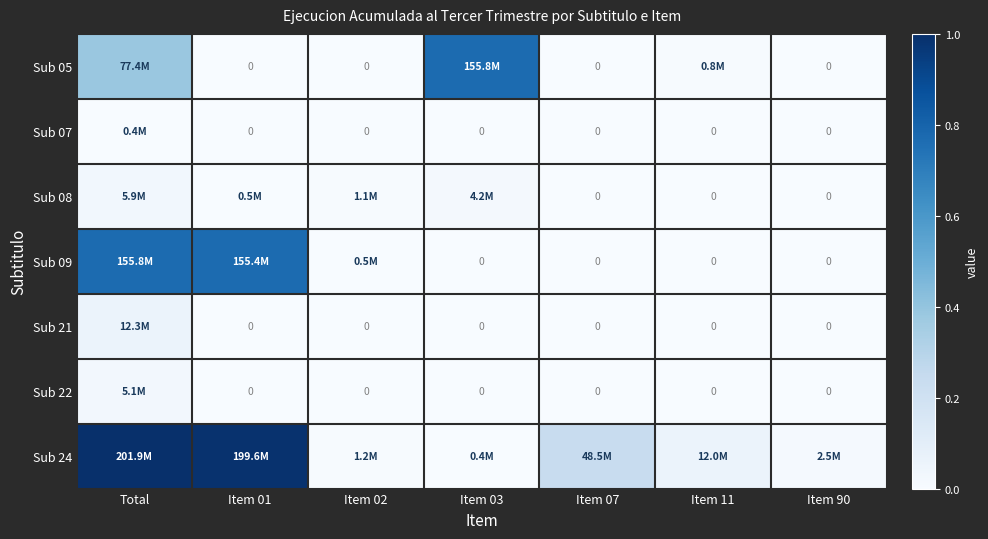

At which category is the sum across all series the highest?

Total